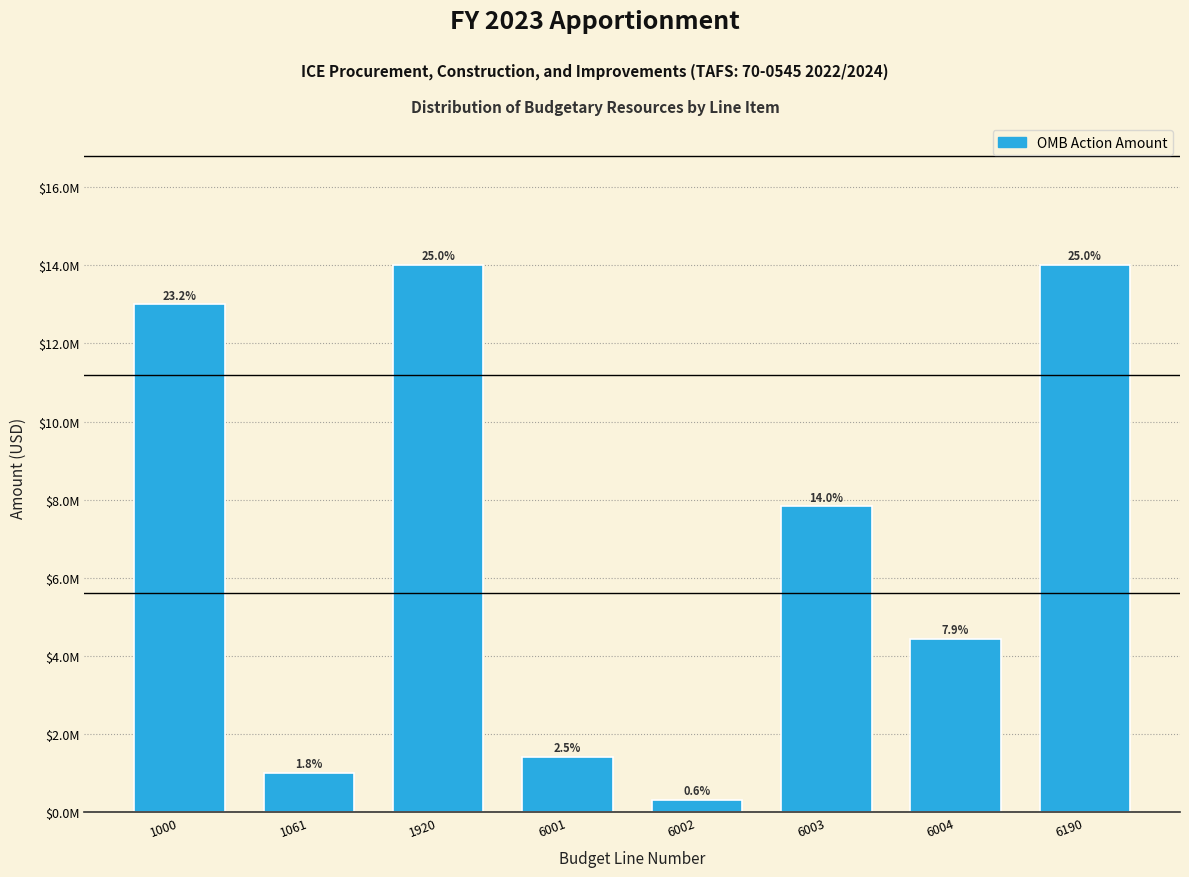

Does the chart contain any negative values?

No